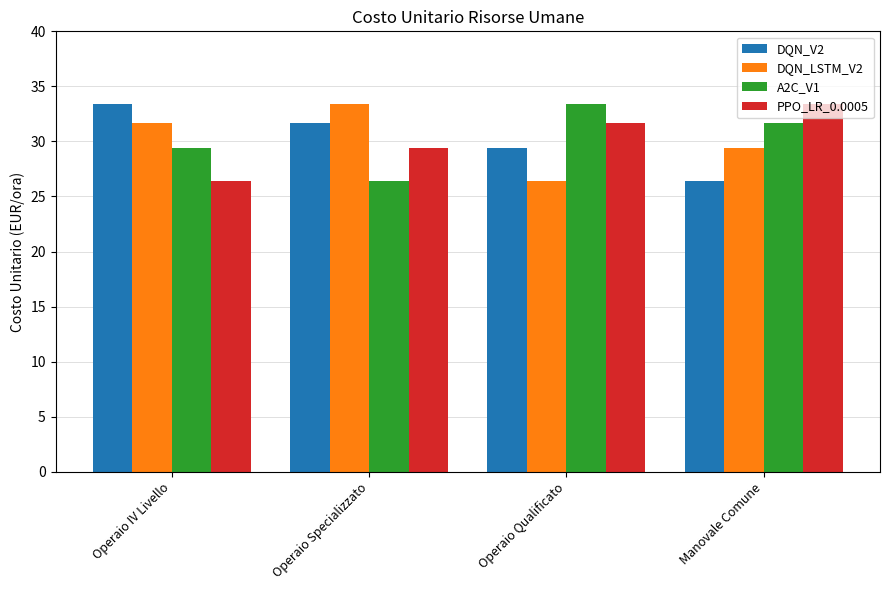

What is the difference between the PPO_LR_0.0005 values at Operaio Qualificato and Operaio IV Livello?

5.3